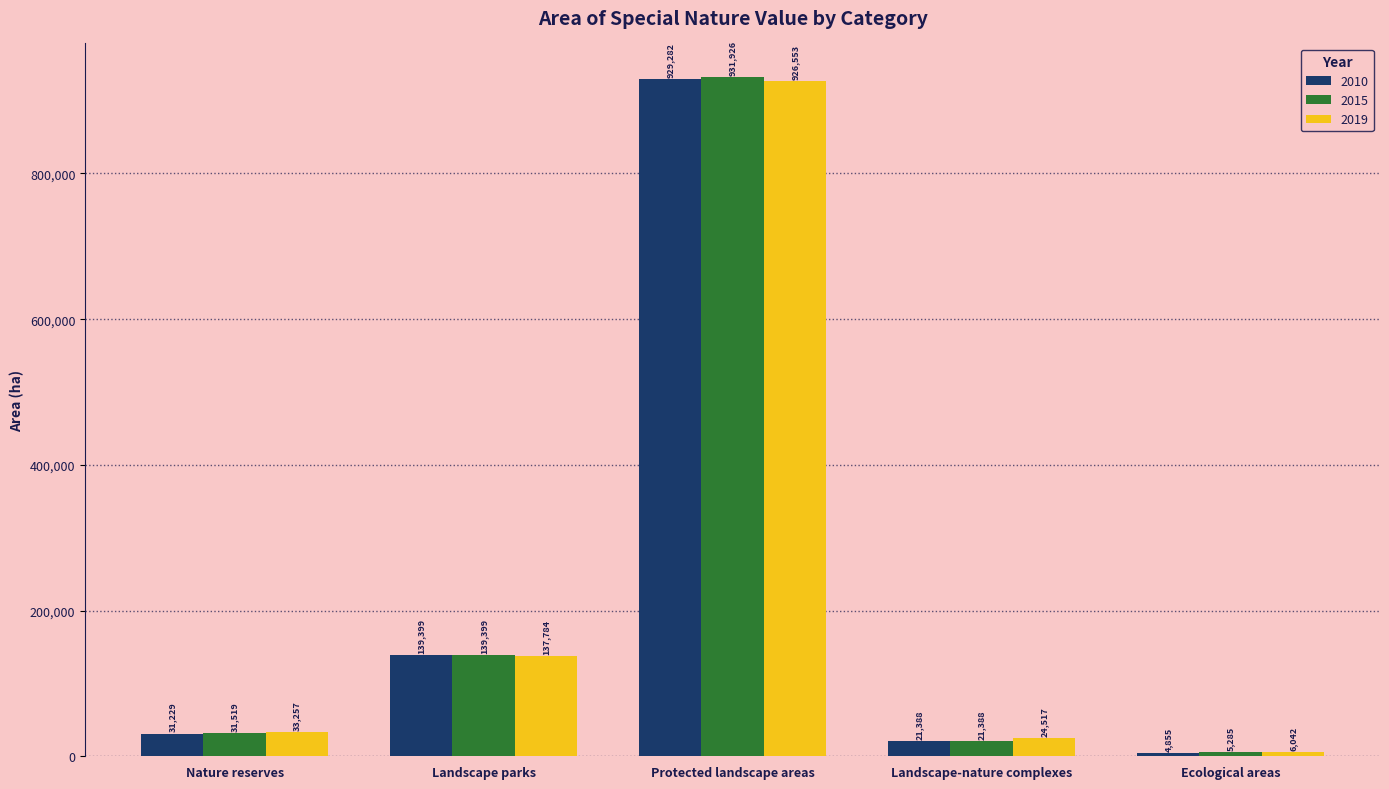

True or false: 2010 has a value of 246108.1 at Landscape parks.

False